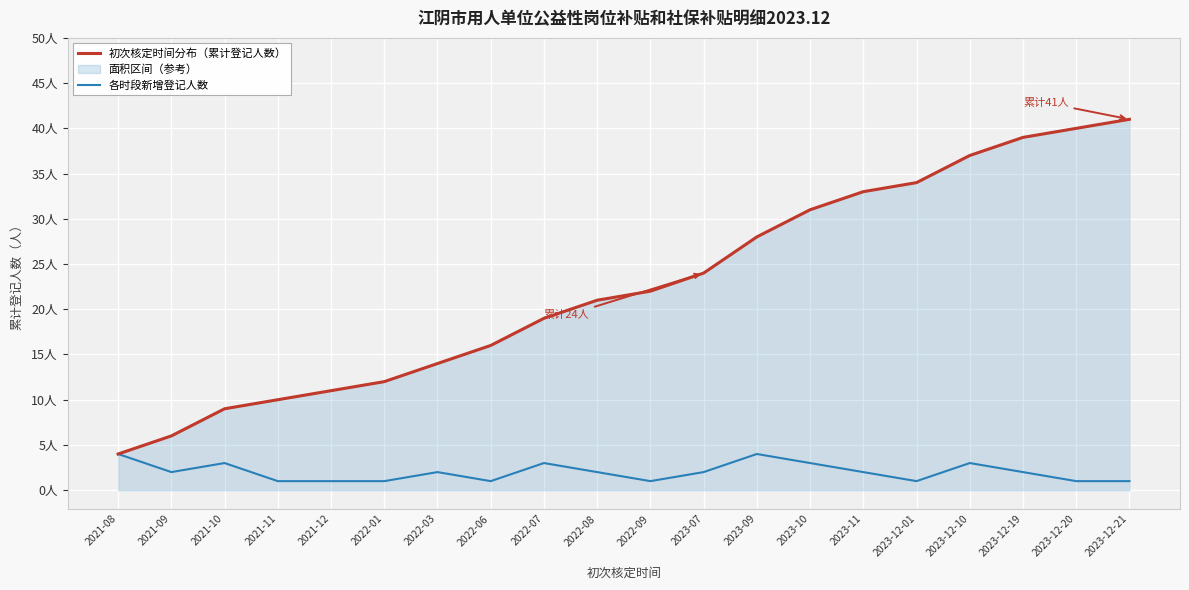

What is the difference between the maximum and minimum values in the 各时段新增登记人数 series?

3